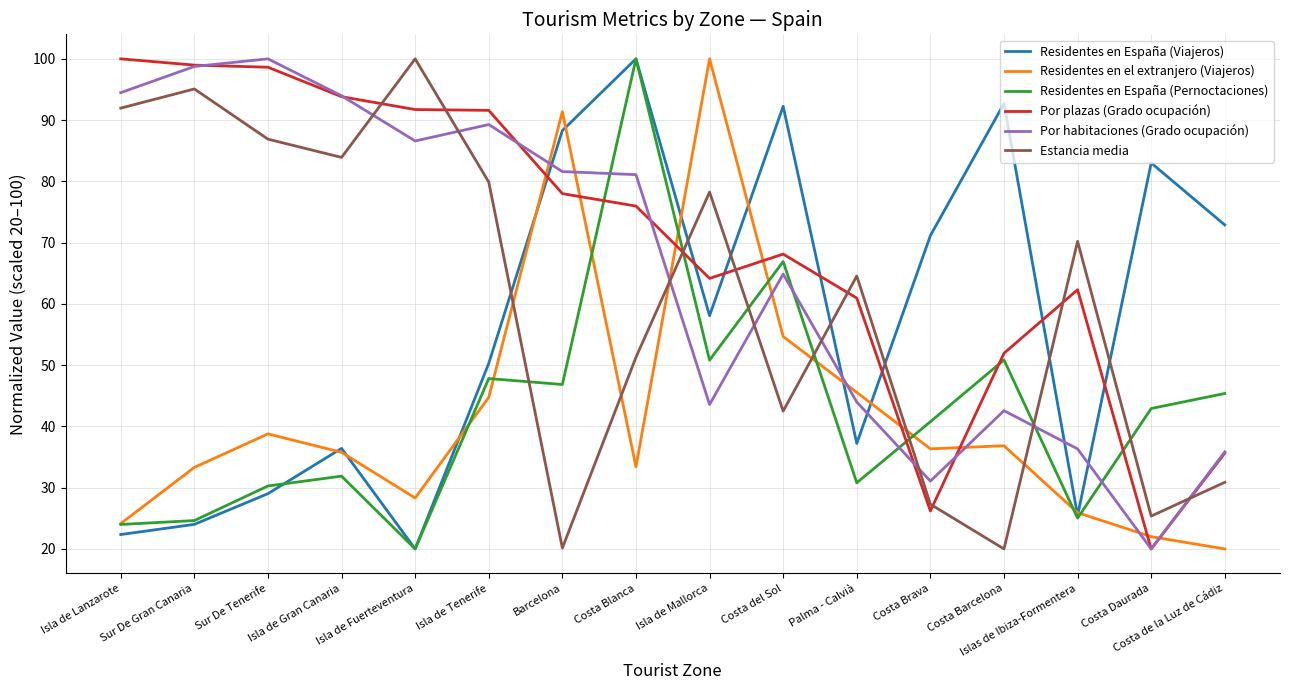

What position from the left is Costa Barcelona?

13